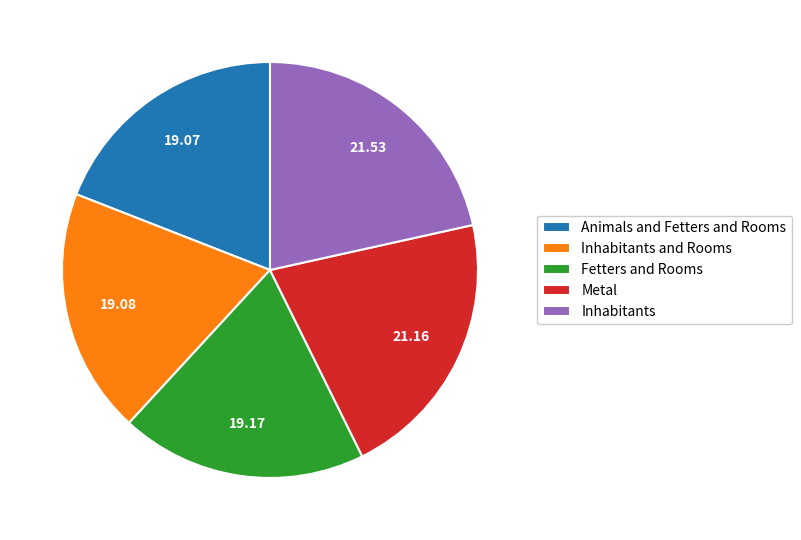

Is there any slice that represents more than half of the pie?

No